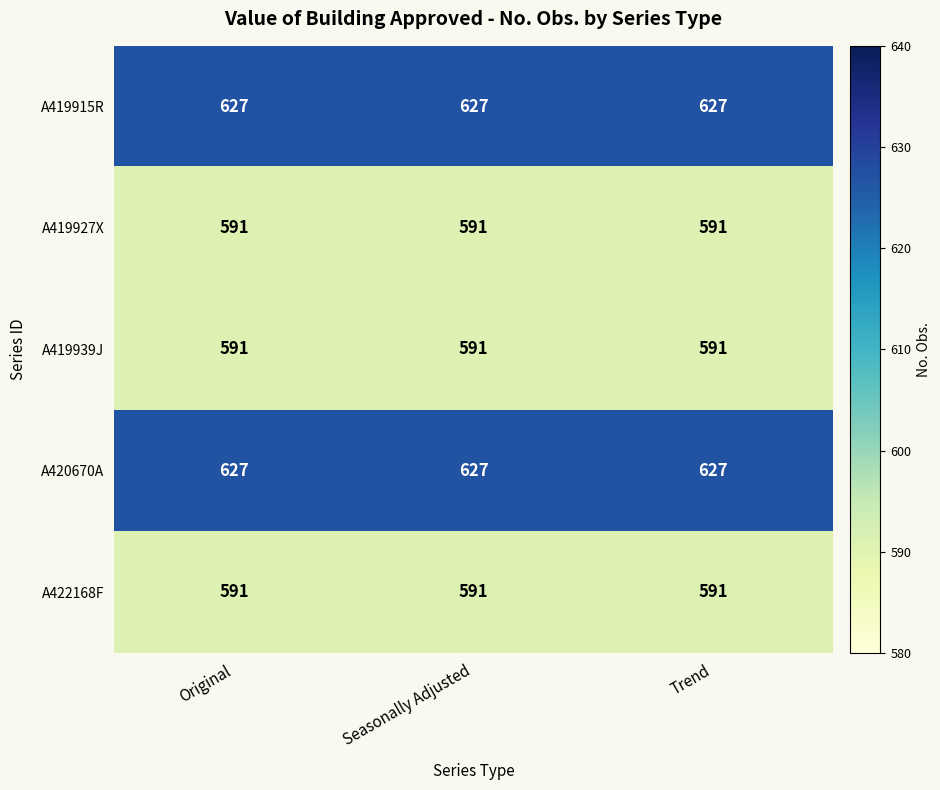

Is it true that A420670A equals 627 at Seasonally Adjusted?

True